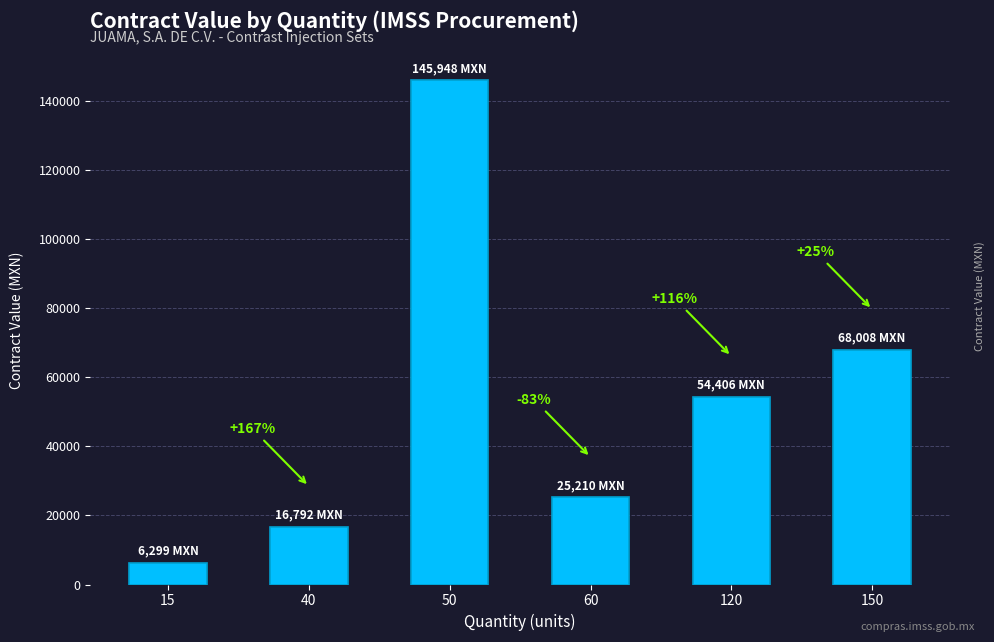

How many bars are there in total?

6